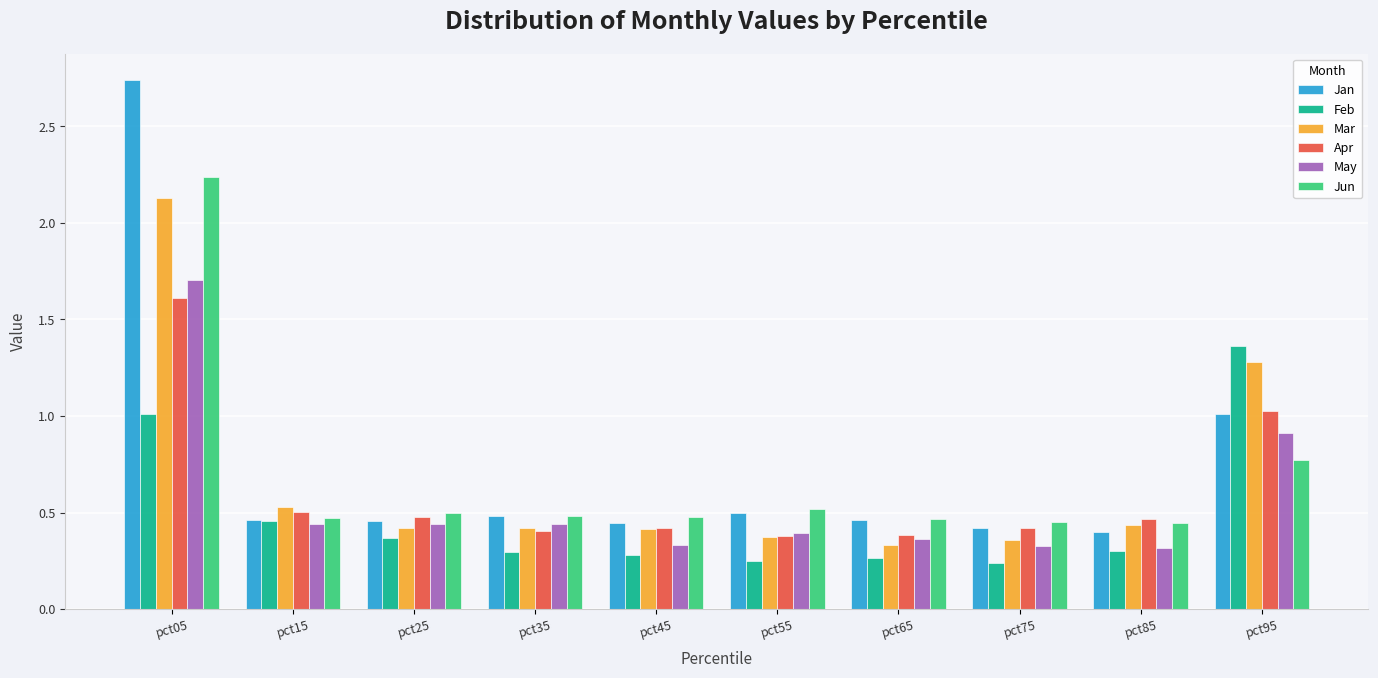

At which category is the sum across all series the highest?

pct05